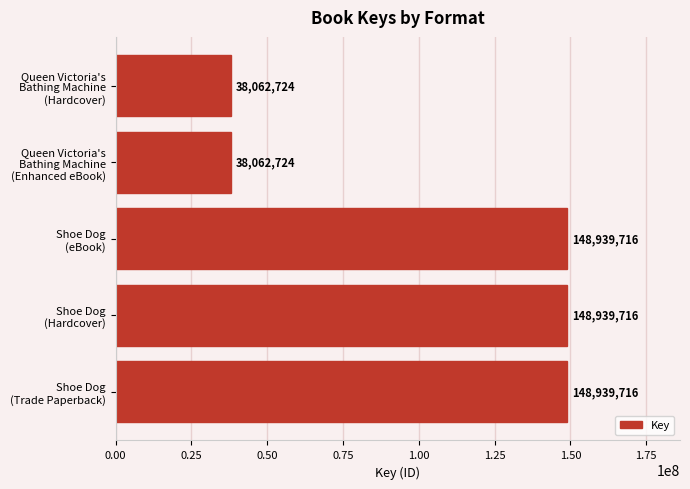

What is the maximum value shown in the chart?

148939716